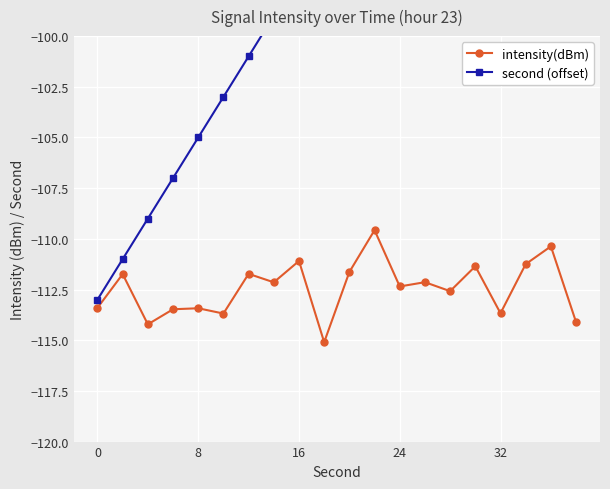

Rank the series by their maximum value, from lowest to highest.

intensity(dBm), second (offset)